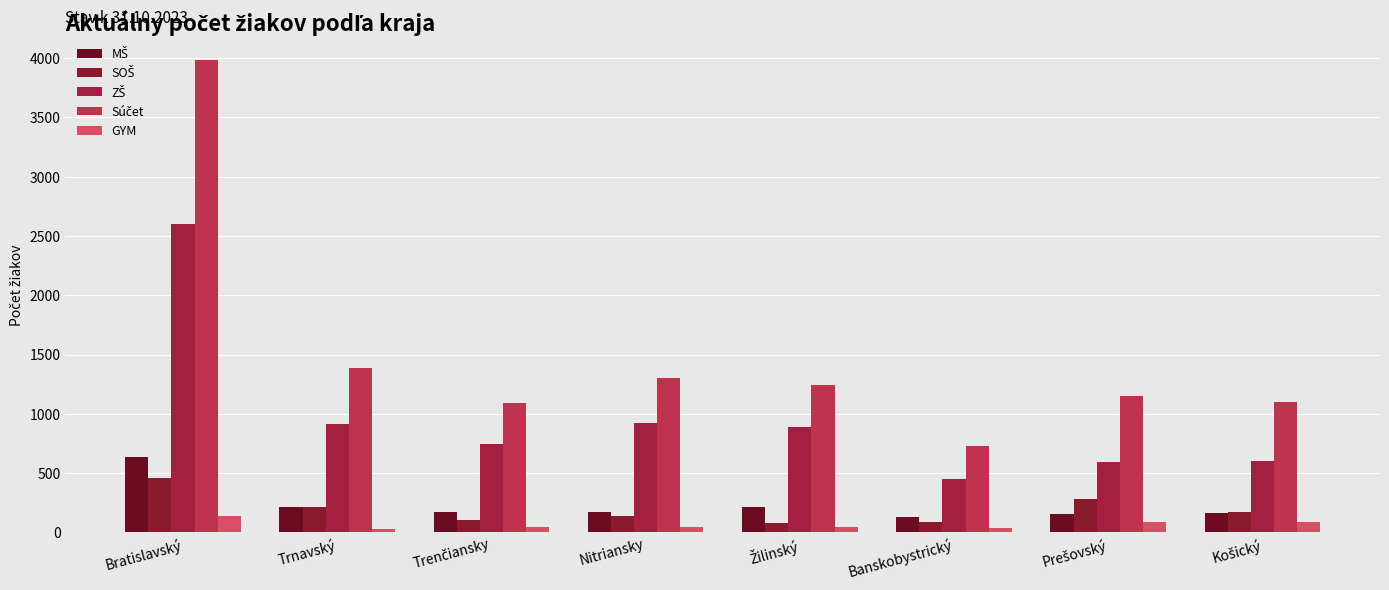

Are the bars grouped side by side (vs. stacked)?

Yes